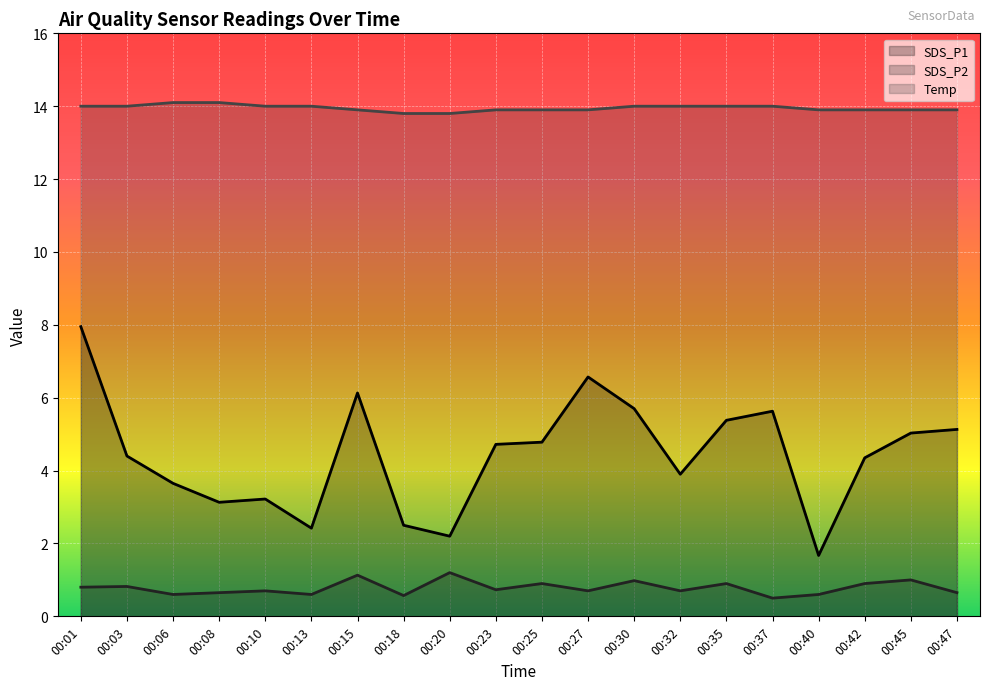

What is the spread (max minus min) of values at 00:25?

13.0